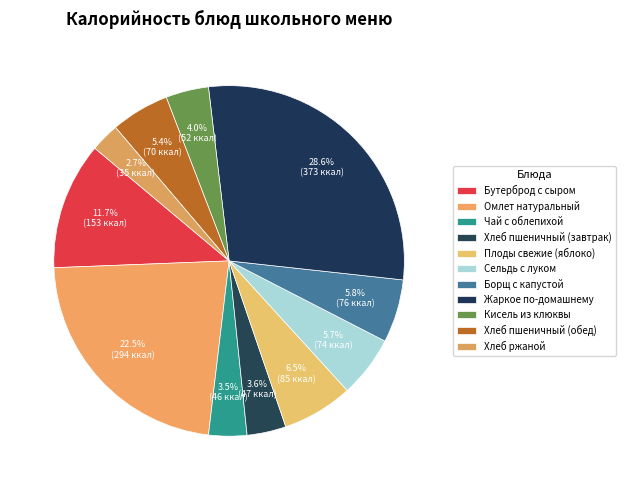

Does Хлеб пшеничный (обед) represent more than half of the total?

No